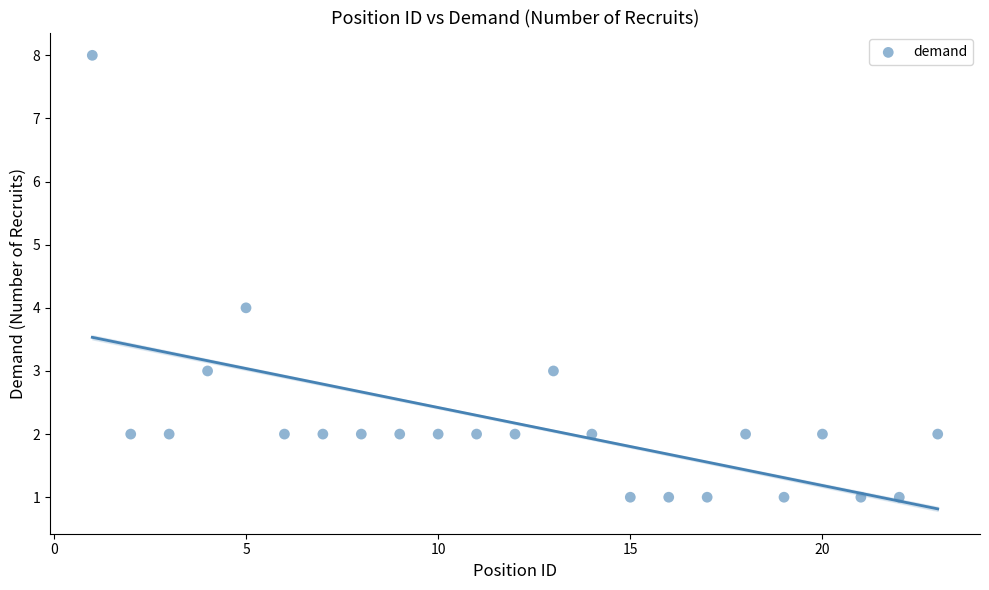

What is the range of X values (max minus min)?

22